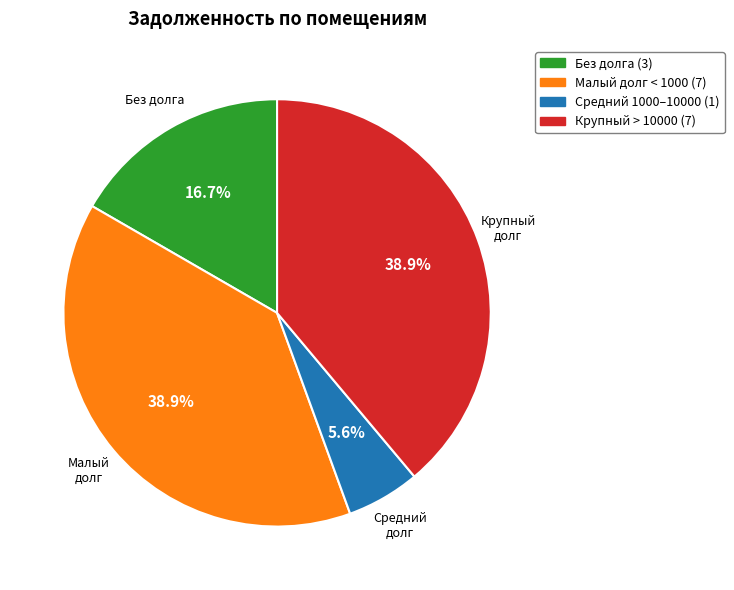

Is there any slice that represents more than half of the pie?

No